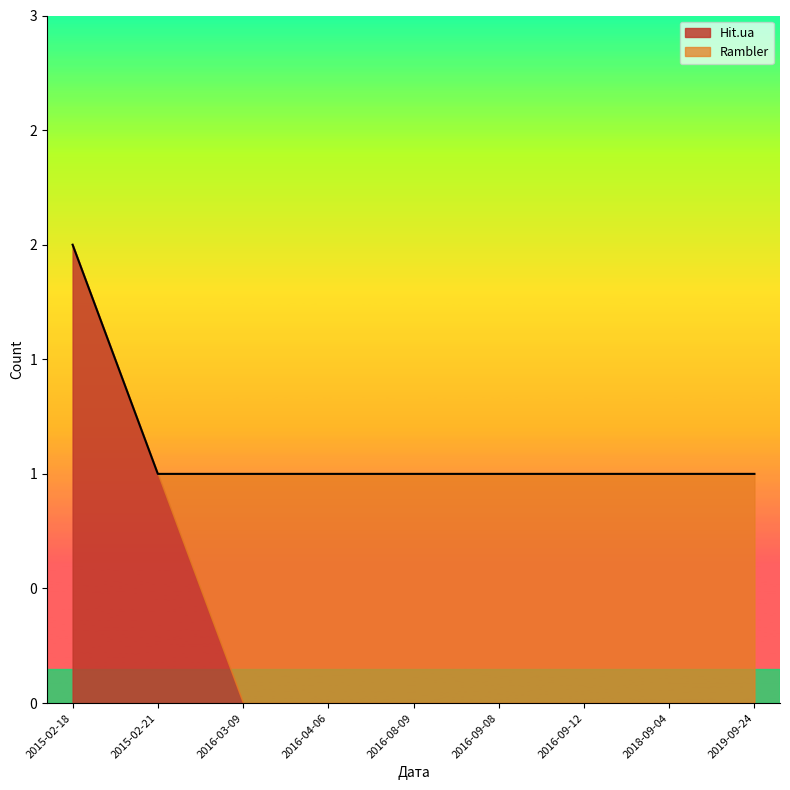

What is the maximum value shown in the chart?

2